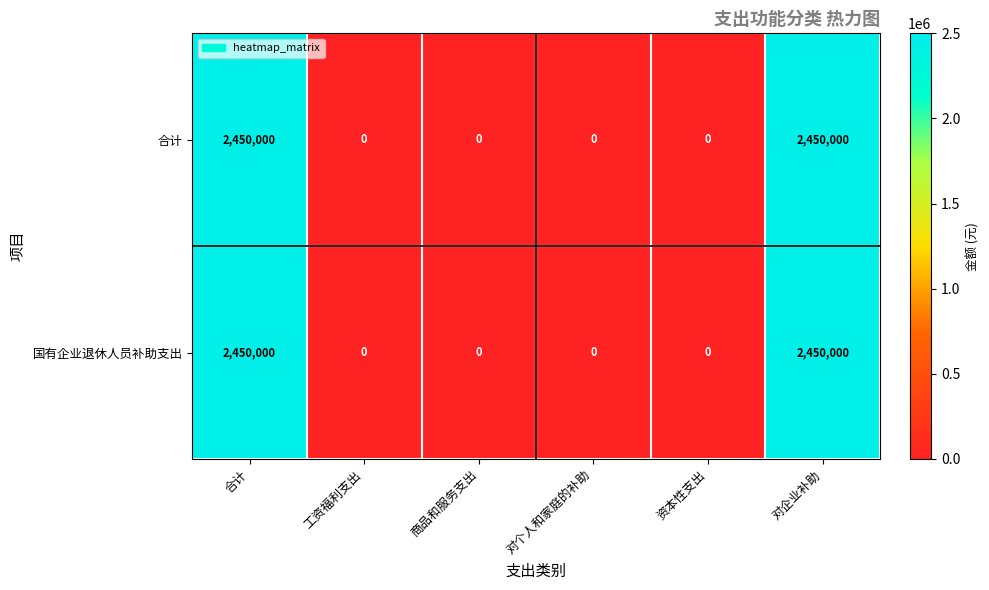

The value of 合计 at 工资福利支出 is -1627763. True or false?

False